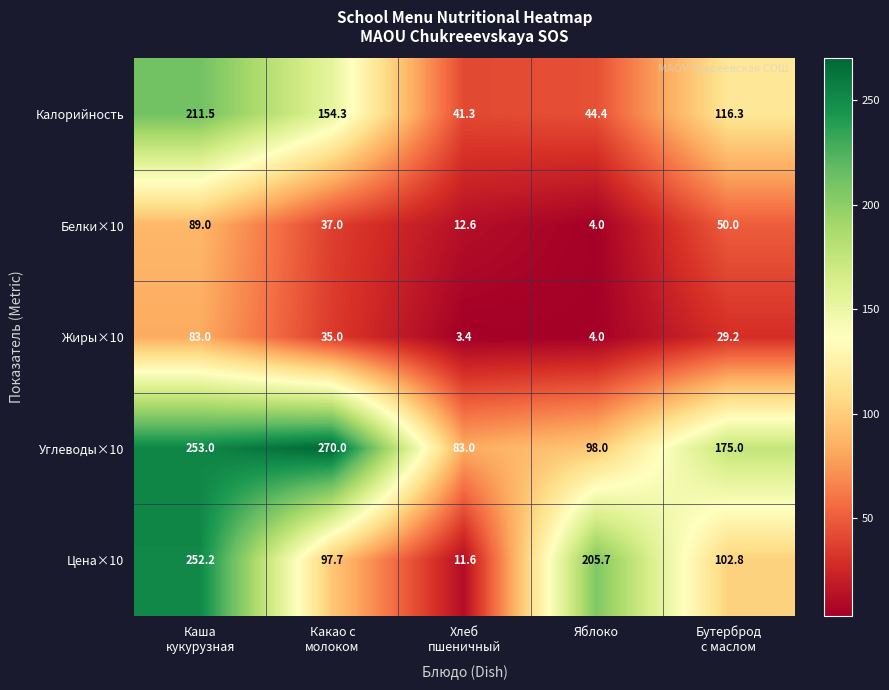

What is the smallest value displayed?

3.4